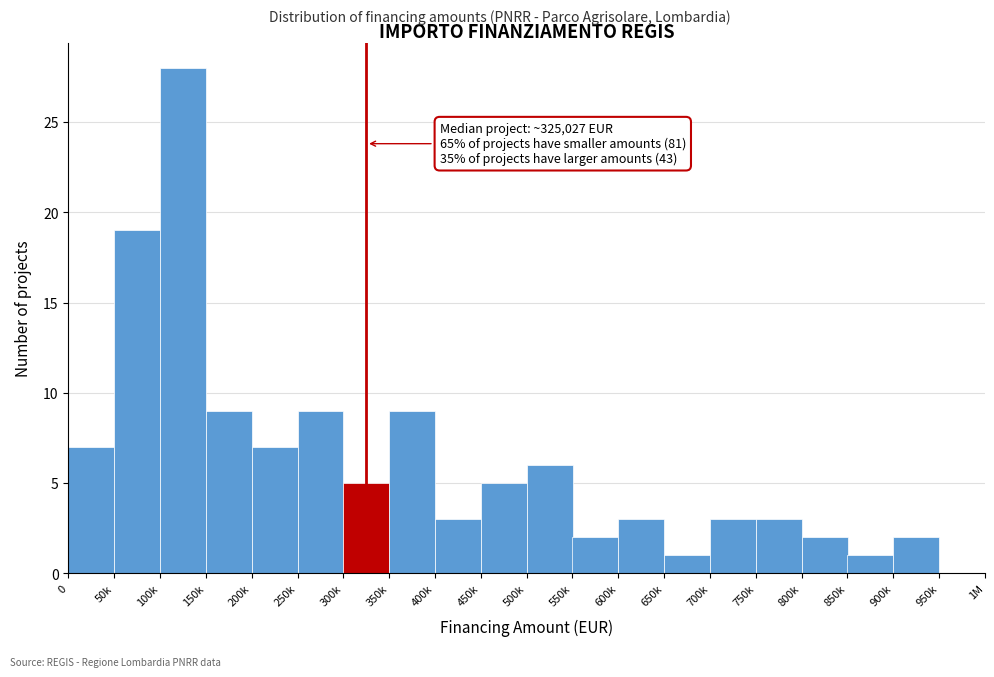

Reading left to right, transcribe all the data shown in this chart.

0=7	50k=19	100k=28	150k=9	200k=7	250k=9	300k=5	350k=9	400k=3	450k=5	500k=6	550k=2	600k=3	650k=1	700k=3	750k=3	800k=2	850k=1	900k=2	950k=0